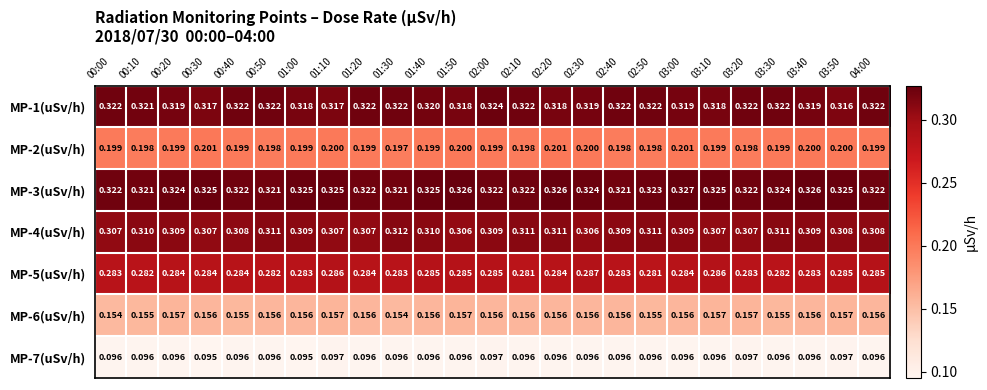

Is the value of MP-2(uSv/h) at 00:40 greater than the value of MP-6(uSv/h) at 02:50?

Yes